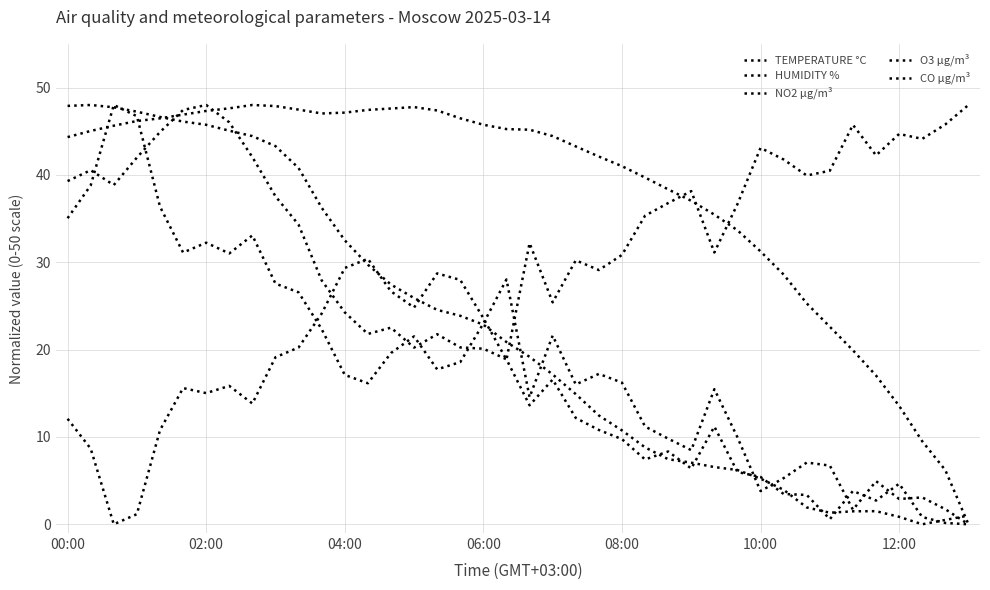

How many lines are shown in the chart?

5